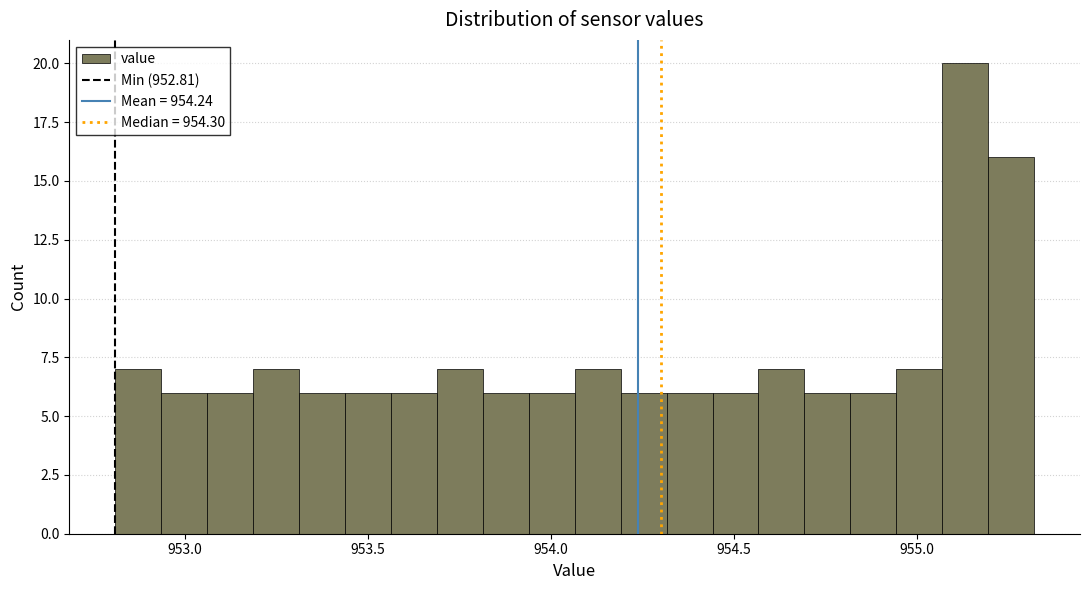

Read against the x-axis, roughly where is the centre of the tallest bar?

955.15